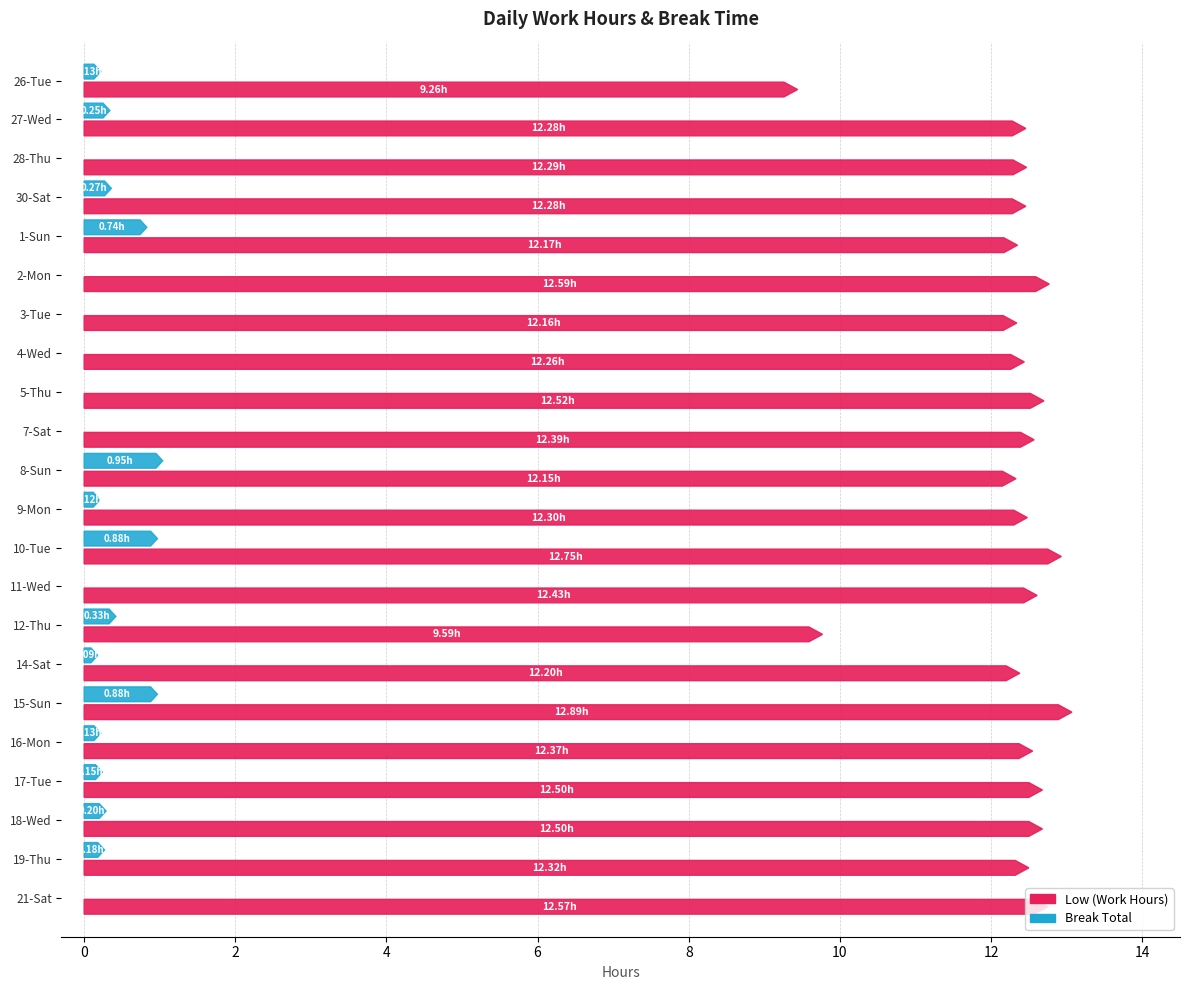

At 27-Wed, list the series in order from smallest to largest.

Break Total, Low (Work Hours)